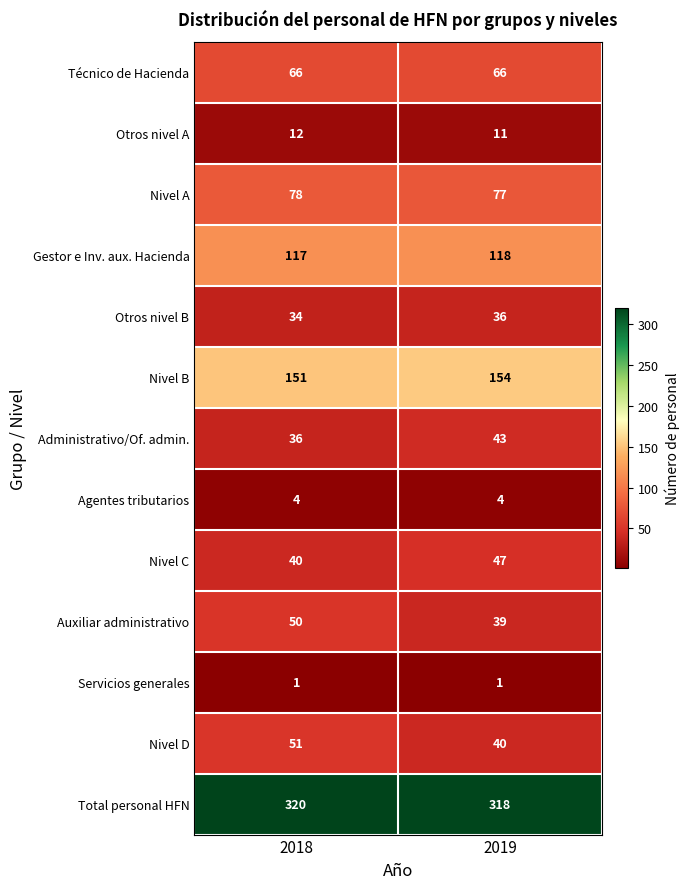

What is the maximum value shown in the chart?

320